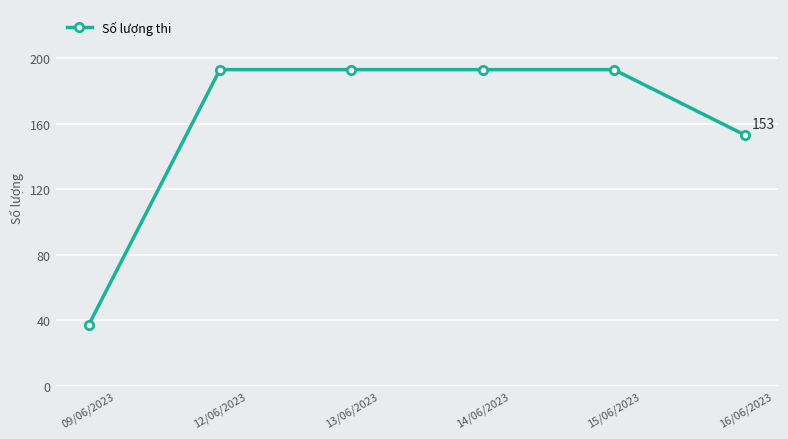

Is it true that the value at 09/06/2023 is 37?

True